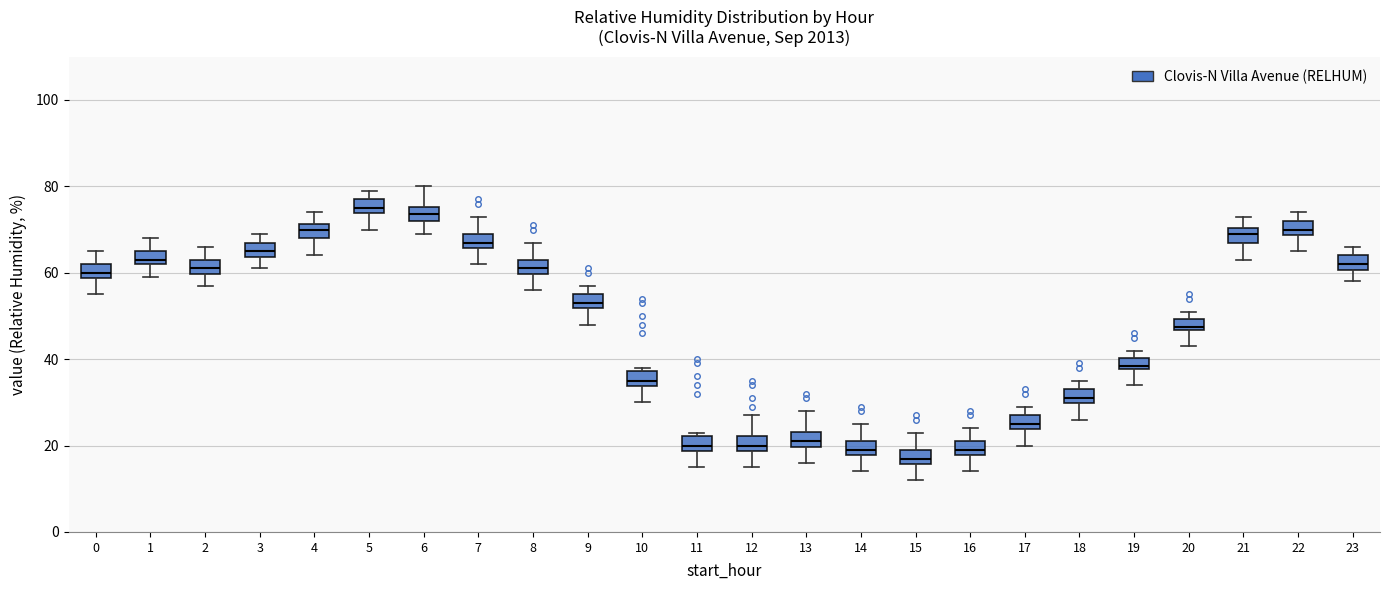

Where is the upper edge of the box at x = 15 on the y-axis? The values are not printed on the chart, so give them approximately, as read against the axis.

20